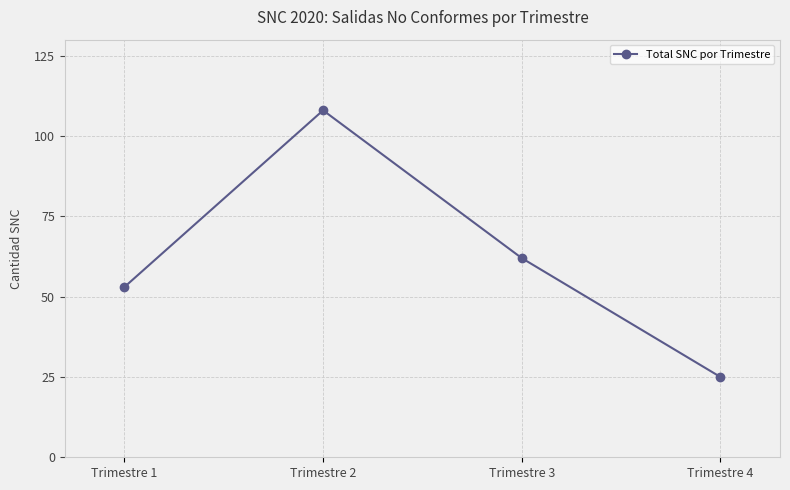

Which category has the lowest value across all series?

Trimestre 4